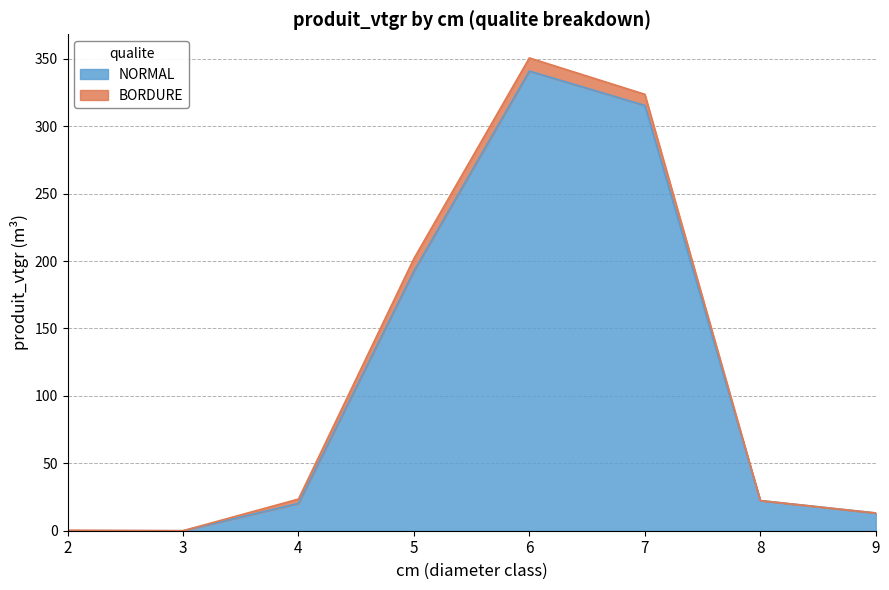

Rank the categories by value from highest to lowest.

6, 7, 5, 8, 4, 9, 2, 3